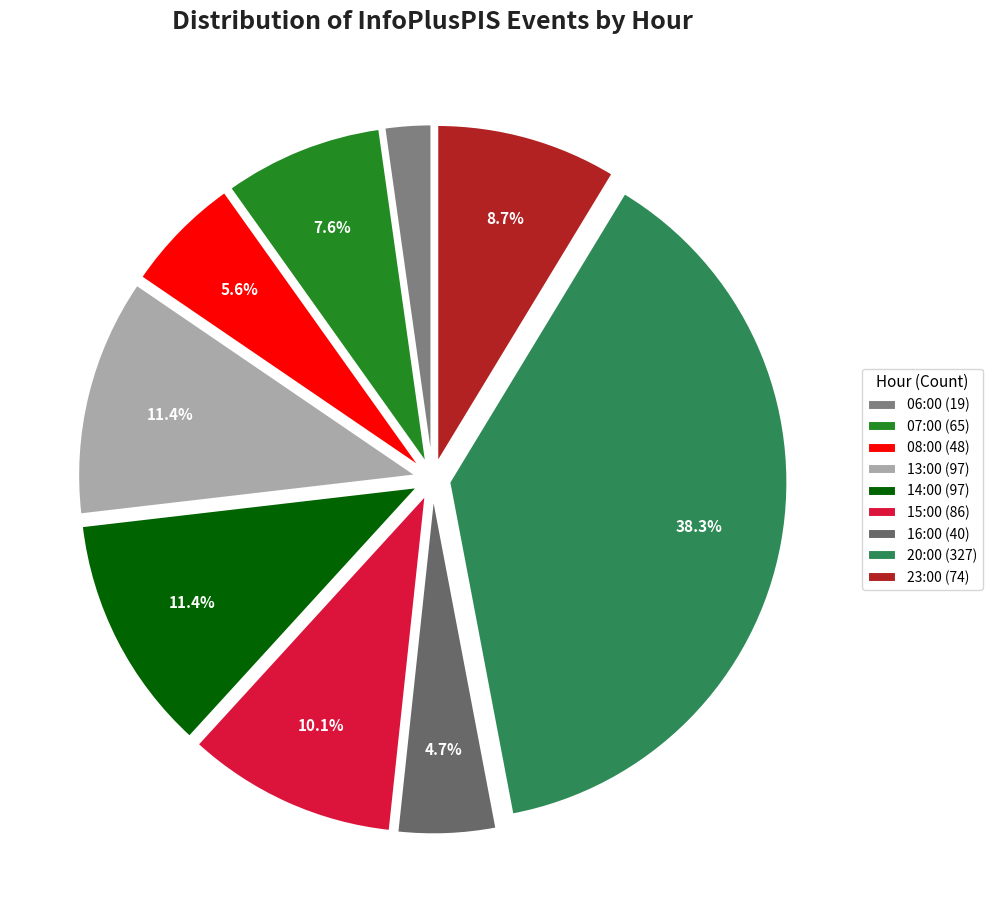

To the nearest percent, what portion does 14:00 represent?

11%